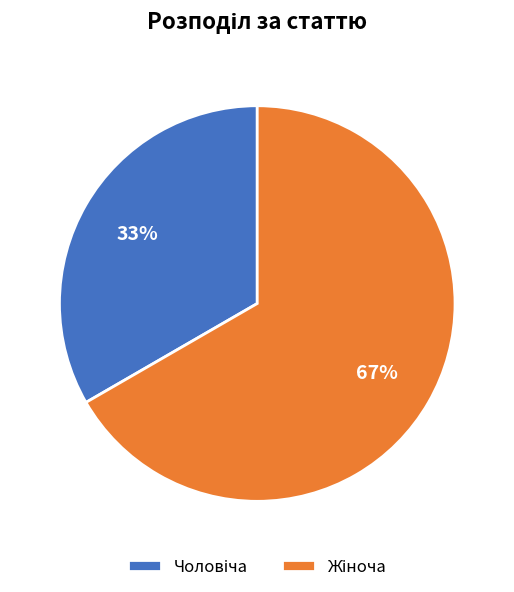

To the nearest percent, what is the average slice percentage?

50%